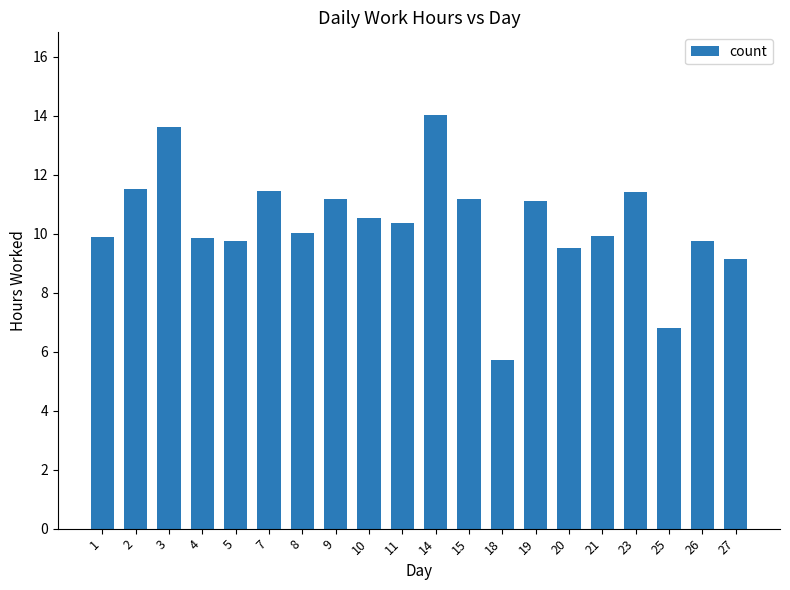

What is the average value?

10.3